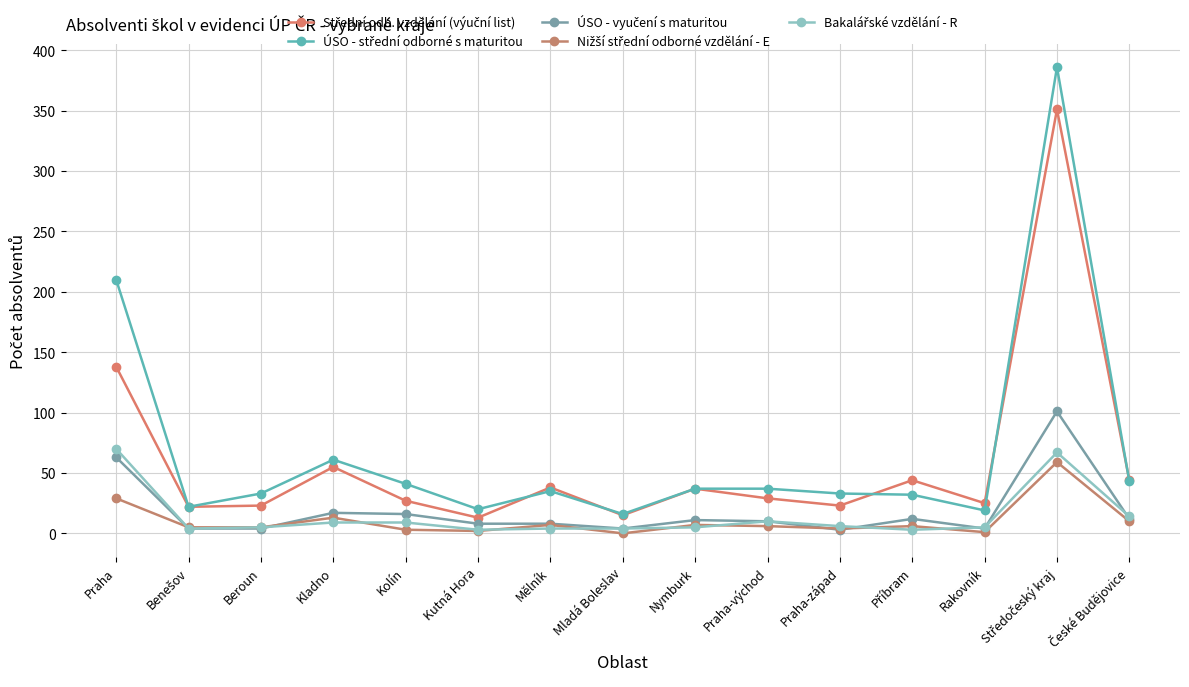

What is the label of the 13th point from the left?

Rakovník